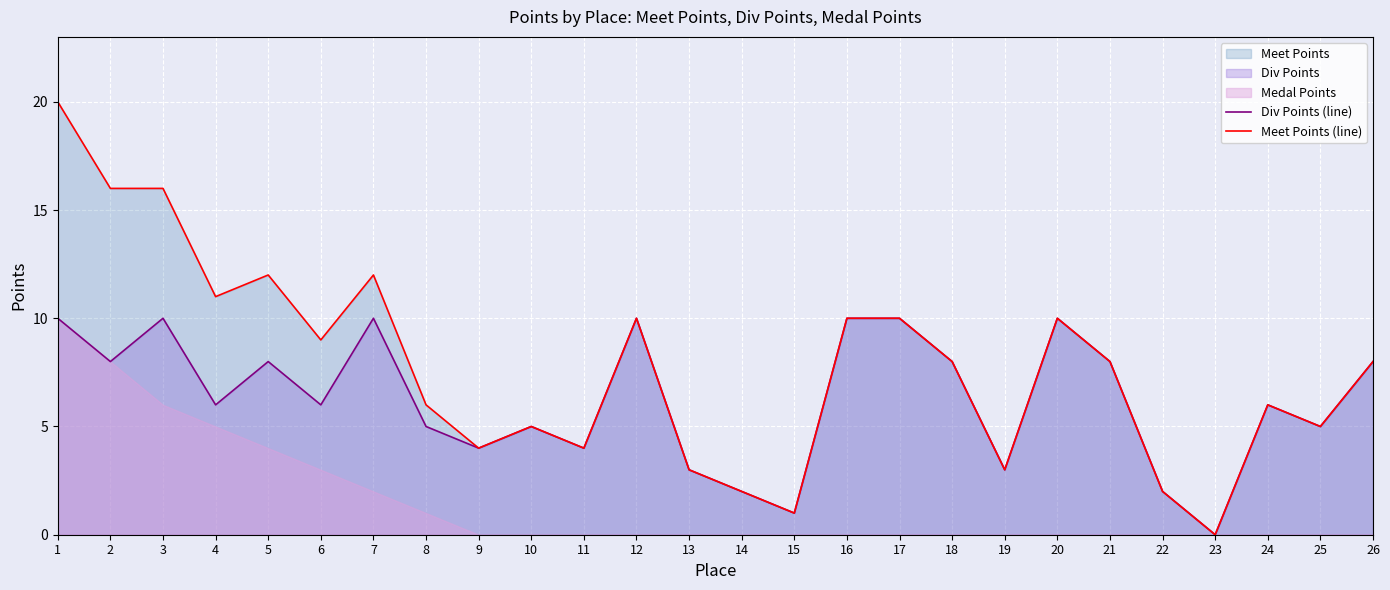

List the labels in order of Meet Points (line) value, largest first.

1, 2, 3, 5, 7, 4, 12, 16, 17, 20, 6, 18, 21, 26, 8, 24, 10, 25, 9, 11, 13, 19, 14, 22, 15, 23